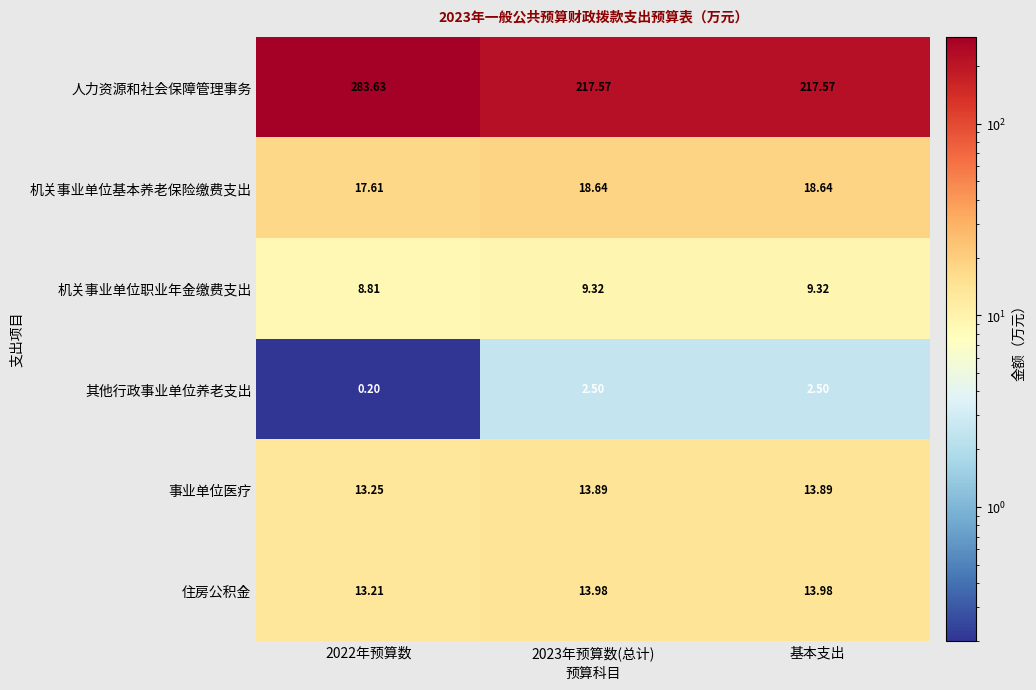

Is the value of 机关事业单位基本养老保险缴费支出 at 2022年预算数 greater than the value of 机关事业单位职业年金缴费支出 at 2023年预算数(总计)?

Yes